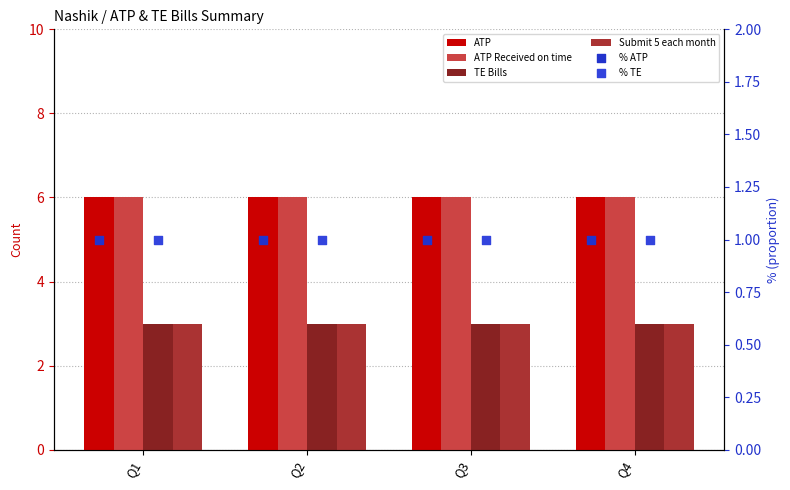

Which series contains the lowest Y value?

% ATP